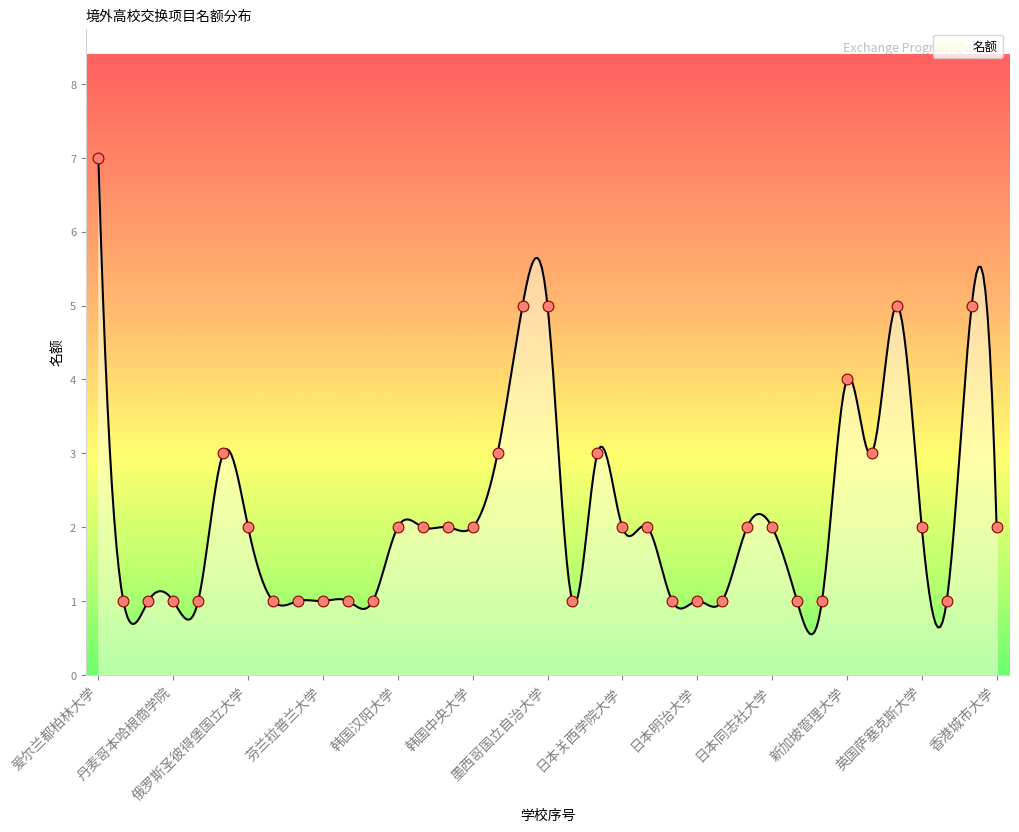

Which has a higher value, 日本立教大学 or 日本庆应大学?

日本庆应大学